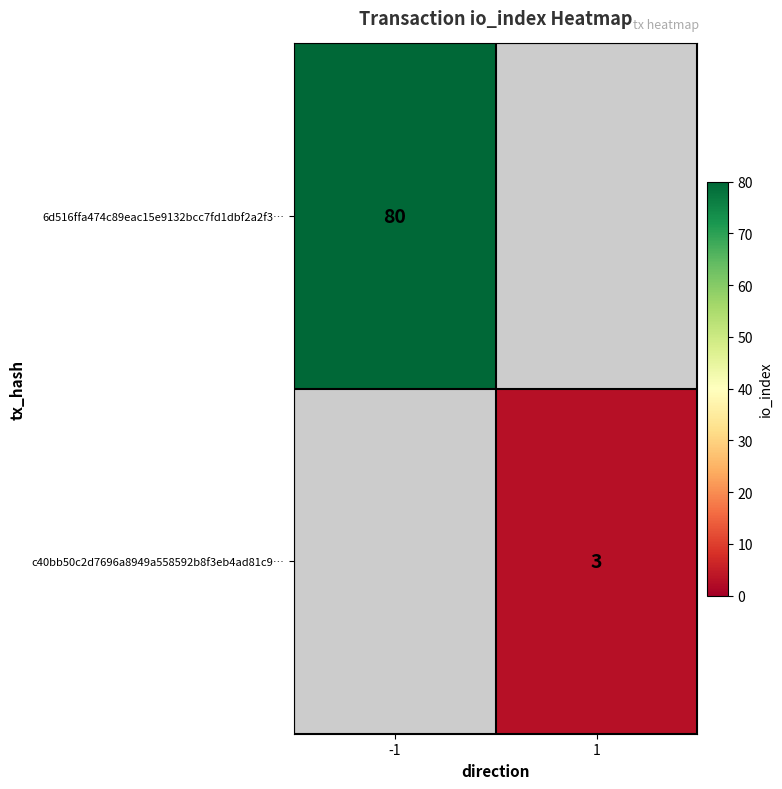

True or false: c40bb50c2d7696a8949a558592b8f3eb4ad81c9… has a value of 1 at 1.

False